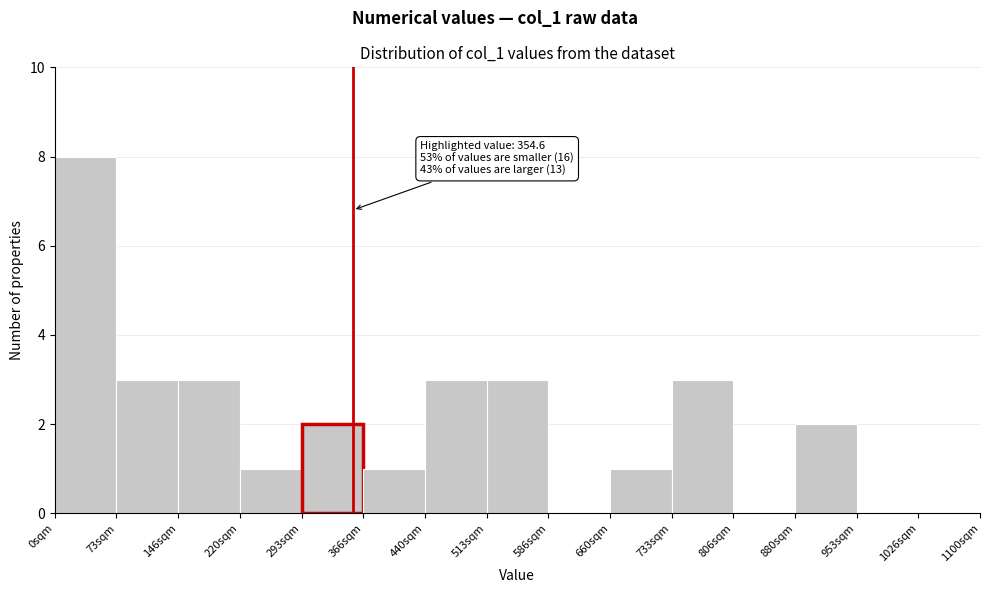

Over which range of the x-axis is the bar tallest?

0 to 70